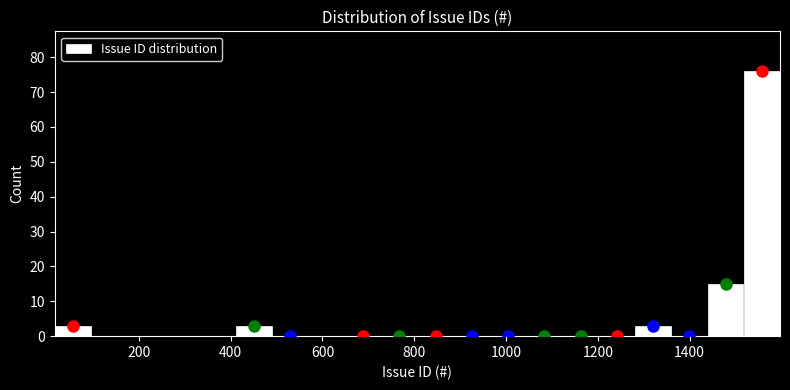

Read against the x-axis, roughly where is the centre of the tallest bar?

1560